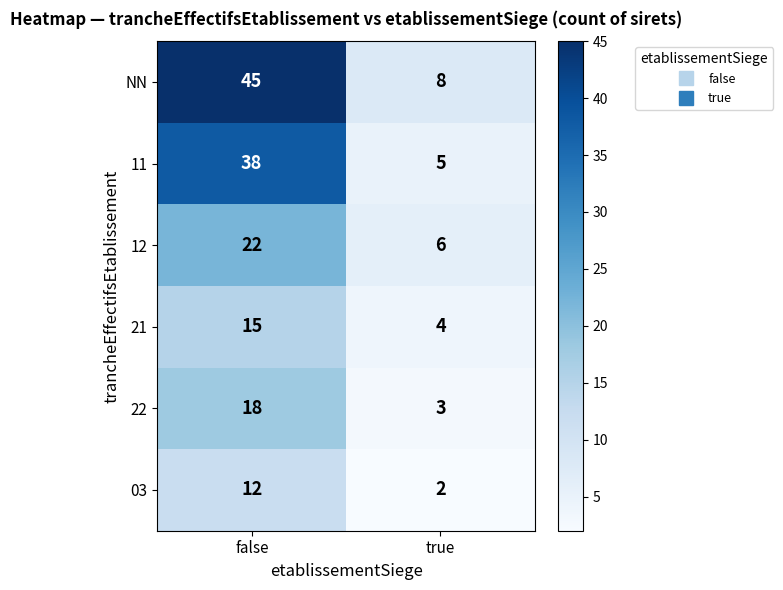

List the series in order of their peak value, highest first.

NN, 11, 12, 22, 21, 03